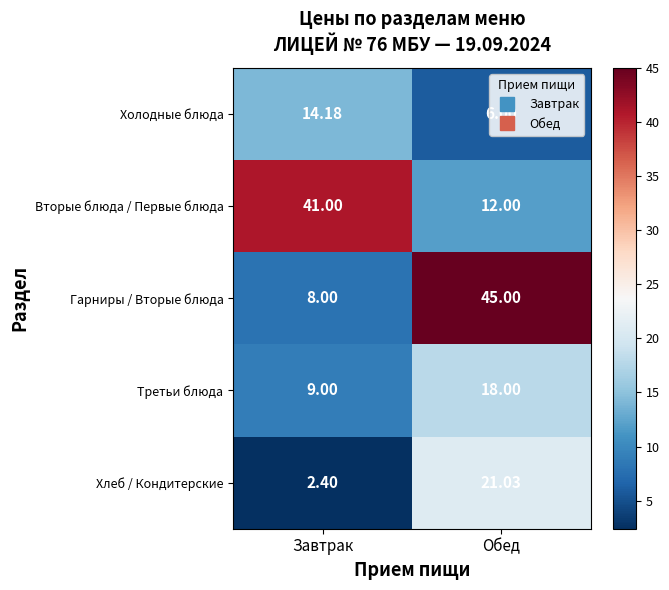

What is the spread (max minus min) of values at Обед?

39.0